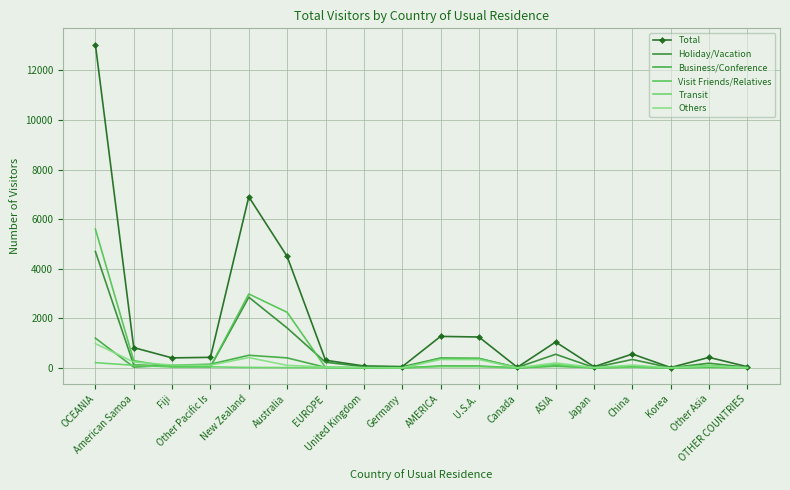

What are all the series names shown in the legend?

Total, Holiday/Vacation, Business/Conference, Visit Friends/Relatives, Transit, Others